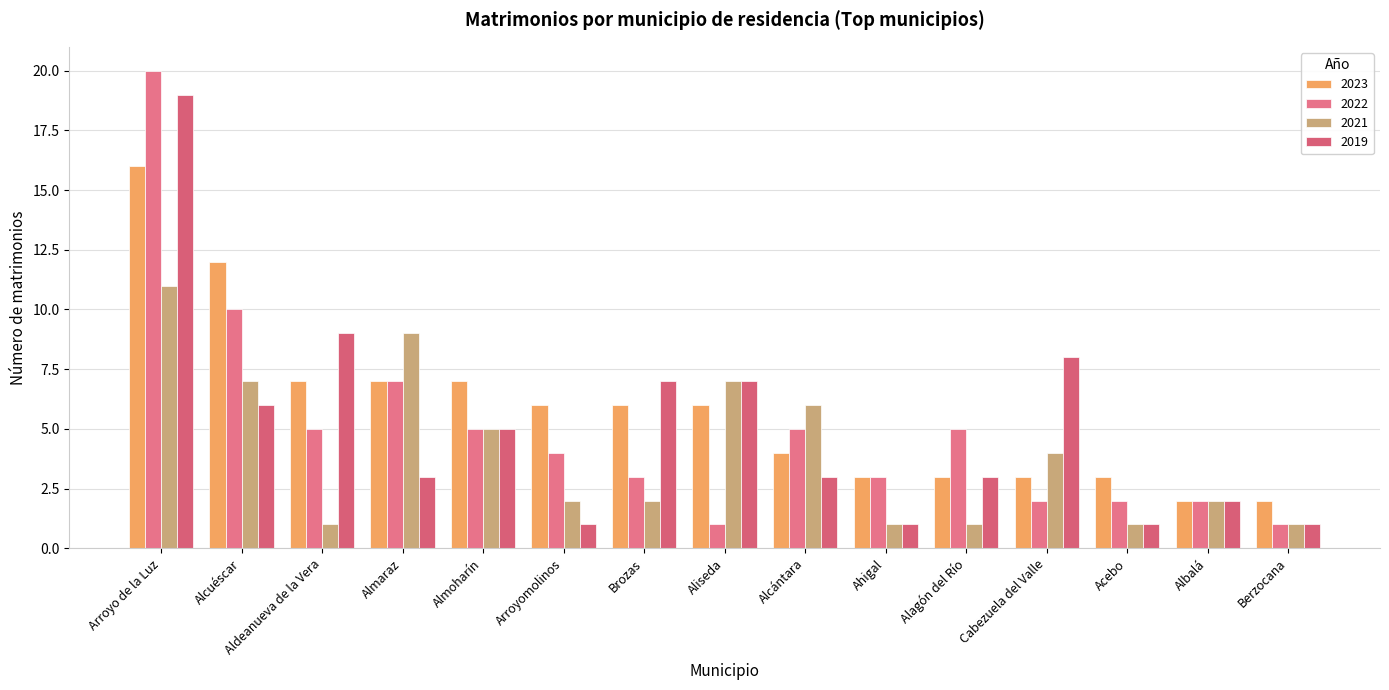

Reading right to left, what are all the values shown in this chart?

2023: 2	2	3	3	3	3	4	6	6	6	7	7	7	12	16
2022: 1	2	2	2	5	3	5	1	3	4	5	7	5	10	20
2021: 1	2	1	4	1	1	6	7	2	2	5	9	1	7	11
2019: 1	2	1	8	3	1	3	7	7	1	5	3	9	6	19